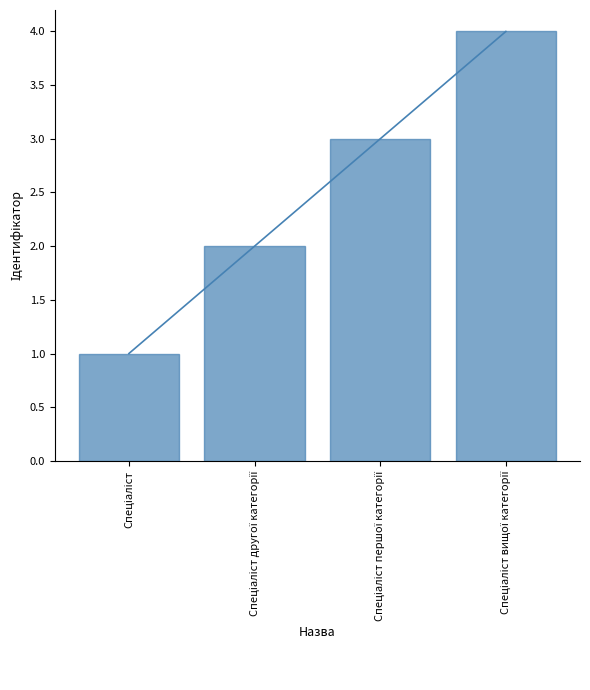

List the labels in order of value, largest first.

Спеціаліст вищої категорії, Спеціаліст першої категорії, Спеціаліст другої категорії, Спеціаліст